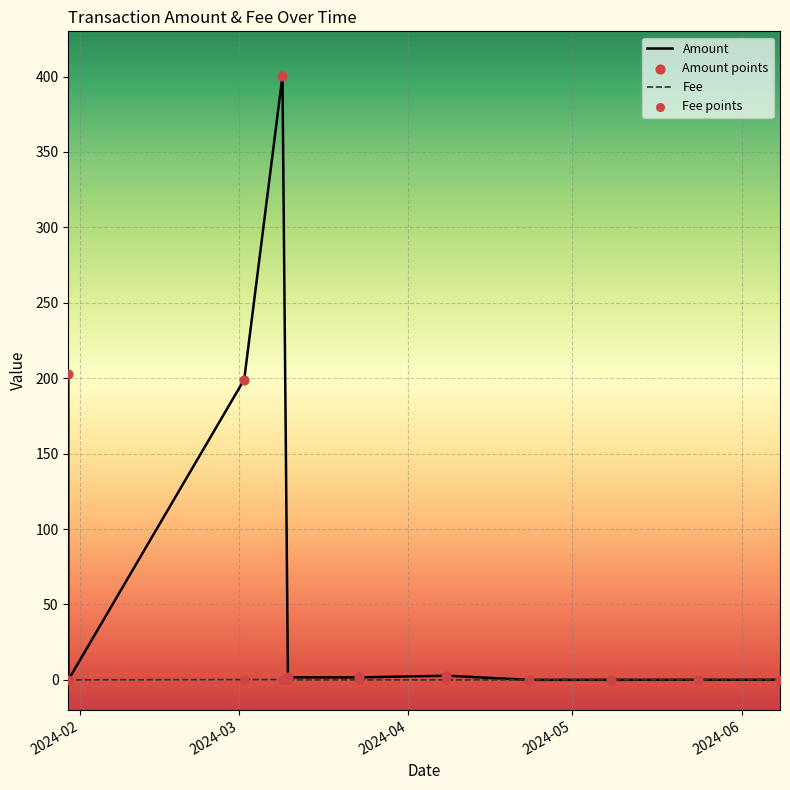

Is the value of Fee points at 9 greater than the value of Fee at 2024-05?

Yes